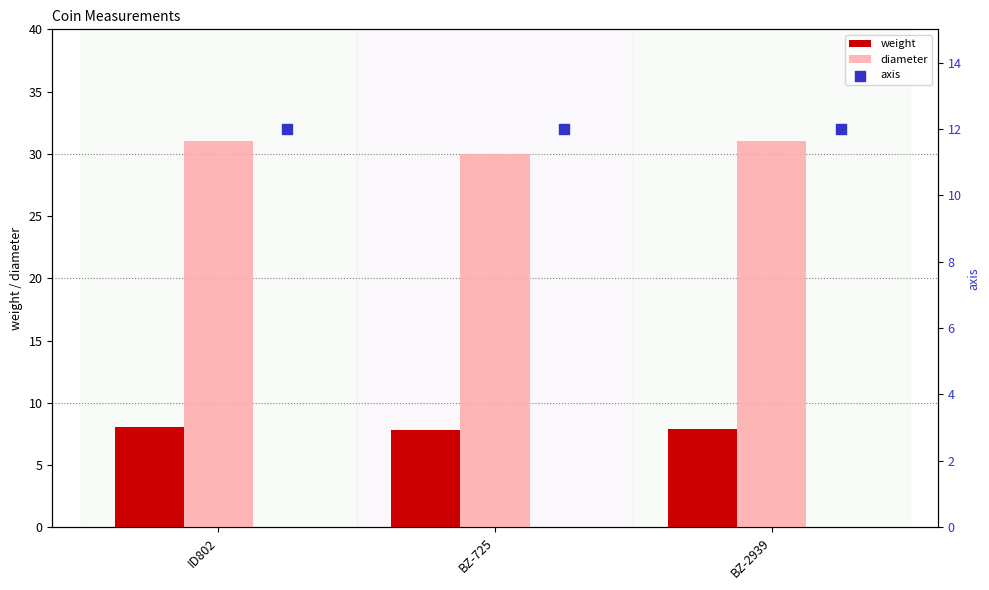

Which category has the lowest value in the diameter series?

BZ-725